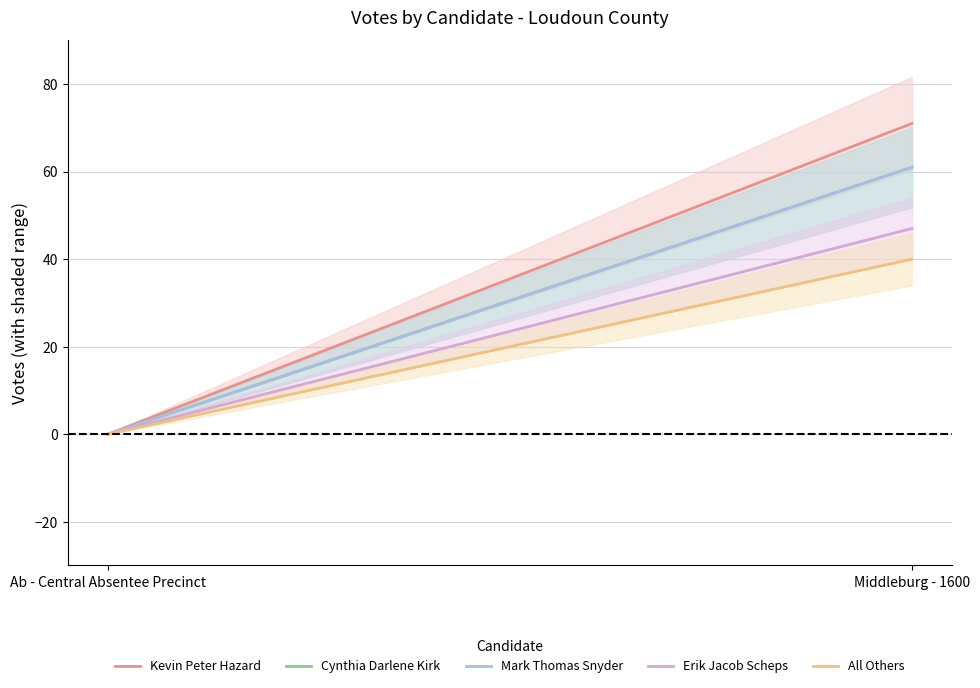

Reading left to right, transcribe all the data shown in this chart.

Kevin Peter Hazard: Ab - Central Absentee Precinct=0	Middleburg - 1600=71
Cynthia Darlene Kirk: Ab - Central Absentee Precinct=0	Middleburg - 1600=61
Mark Thomas Snyder: Ab - Central Absentee Precinct=0	Middleburg - 1600=61
Erik Jacob Scheps: Ab - Central Absentee Precinct=0	Middleburg - 1600=47
All Others: Ab - Central Absentee Precinct=0	Middleburg - 1600=40